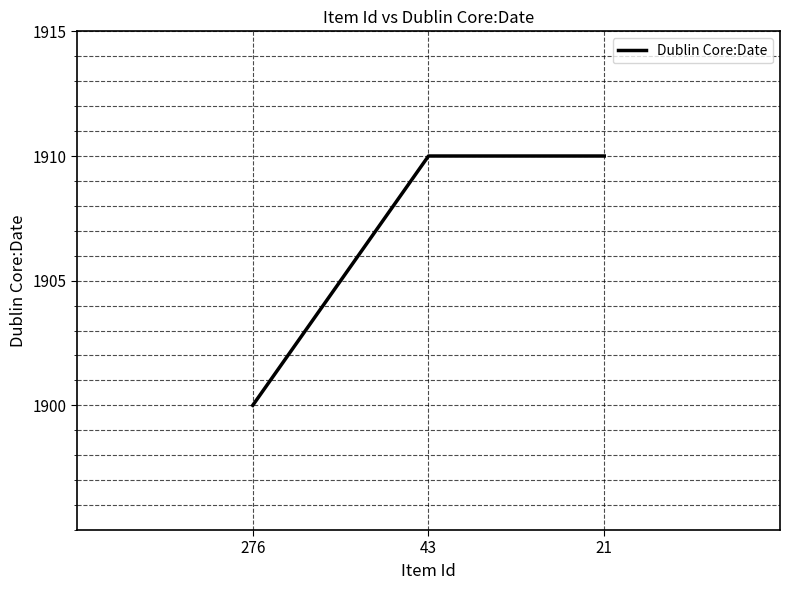

Read the value at 21, to the nearest 5.

1910